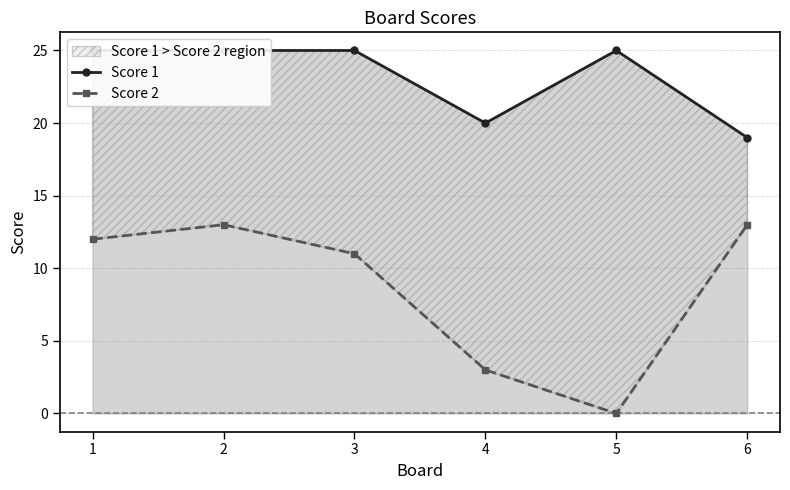

Does the chart have visible grid lines?

Yes